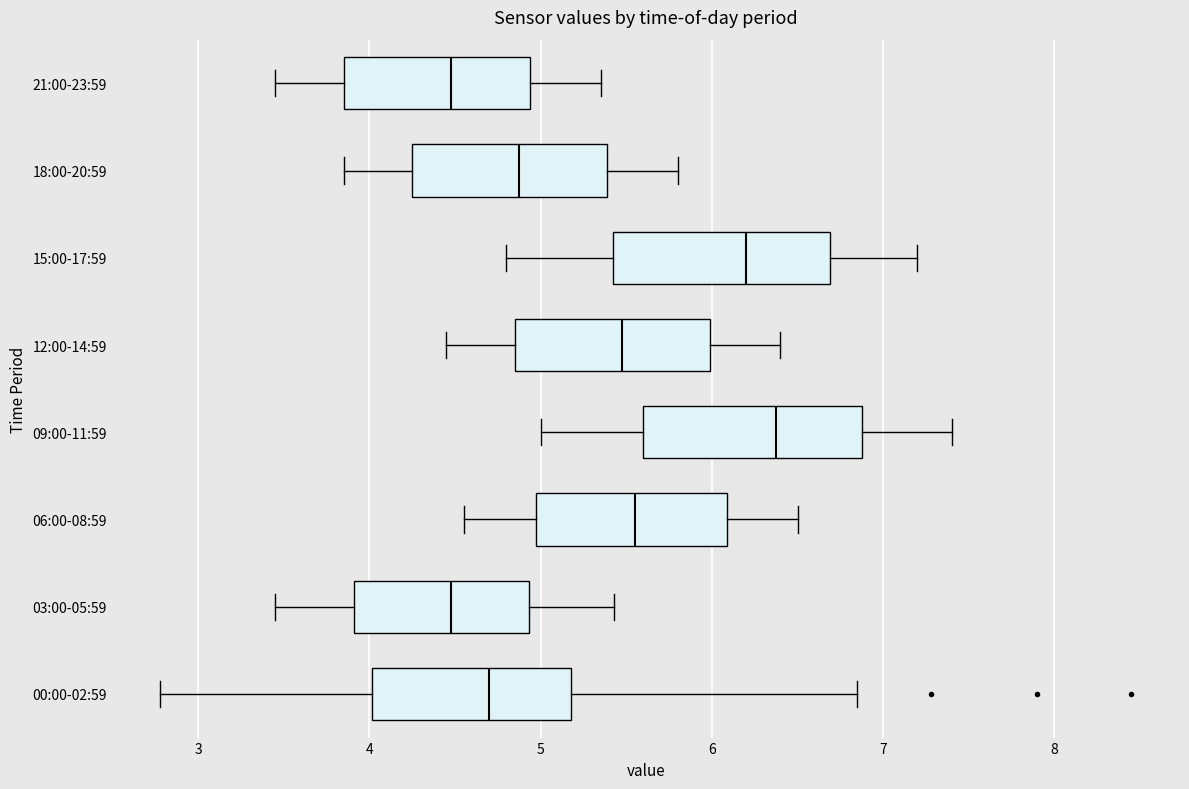

Where does the median line of the box for 09:00-11:59 sit on the x-axis? The values are not printed on the chart, so give them approximately, as read against the axis.

6.4